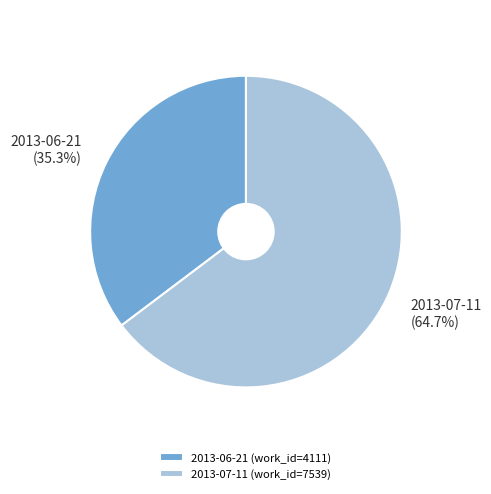

Rank the categories by value from highest to lowest.

2013-07-11, 2013-06-21